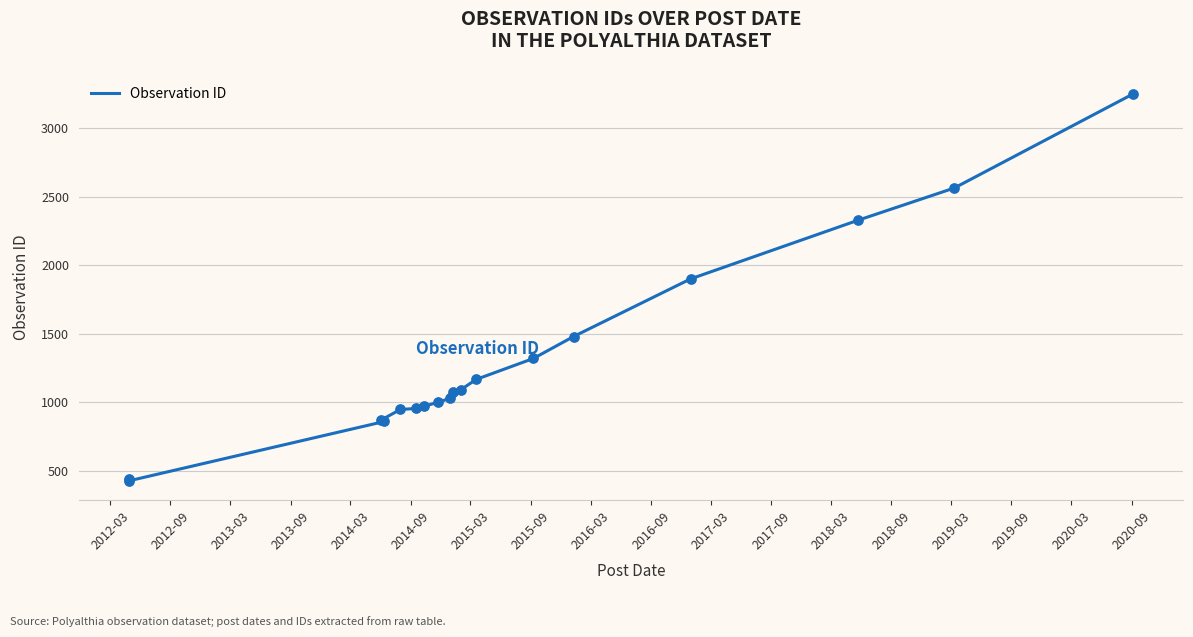

Approximately how many times larger is the value at 2020-03 compared to 2014-09?

2.7